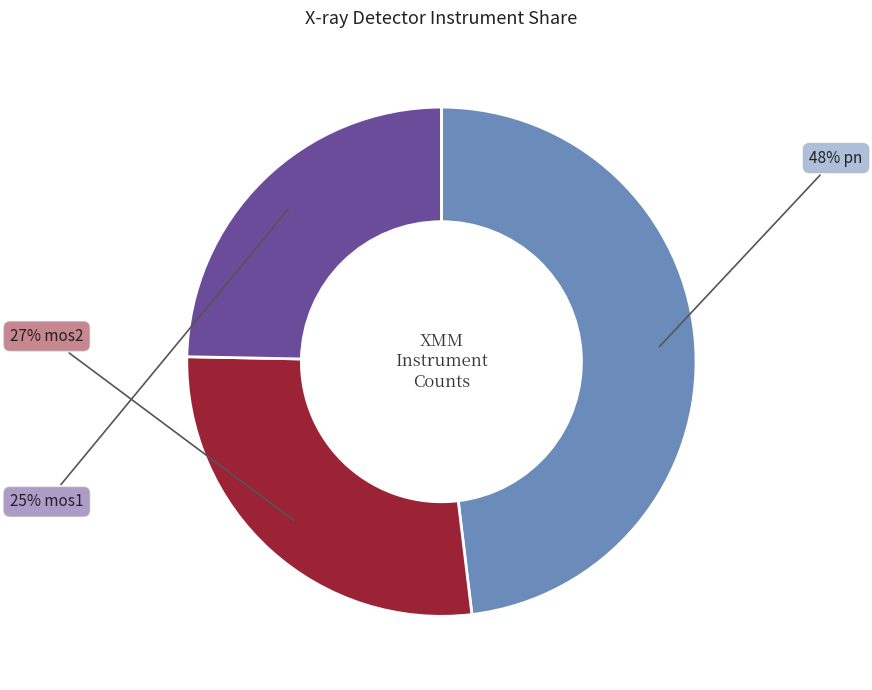

Is there any slice that represents more than half of the pie?

No